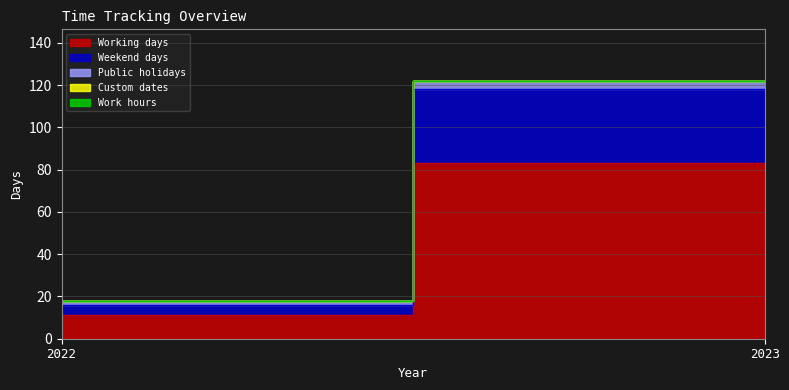

Between 2022 and 2023, which series saw the biggest shift?

Working days